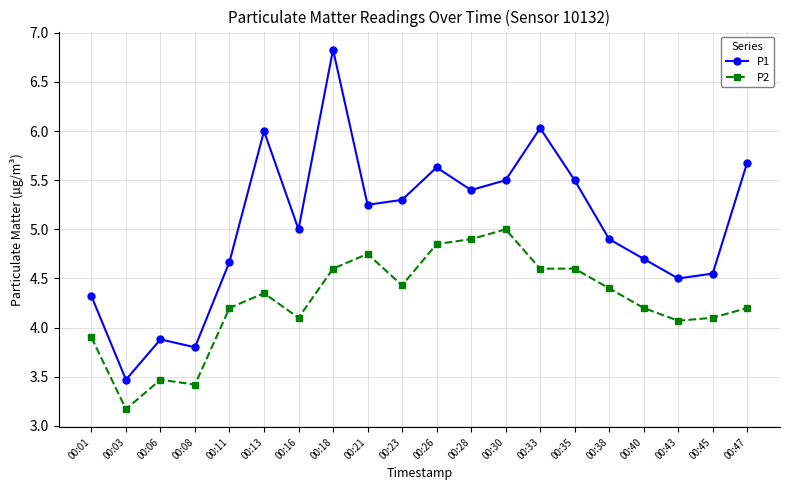

True or false: P2 and P1 intersect in this chart.

False